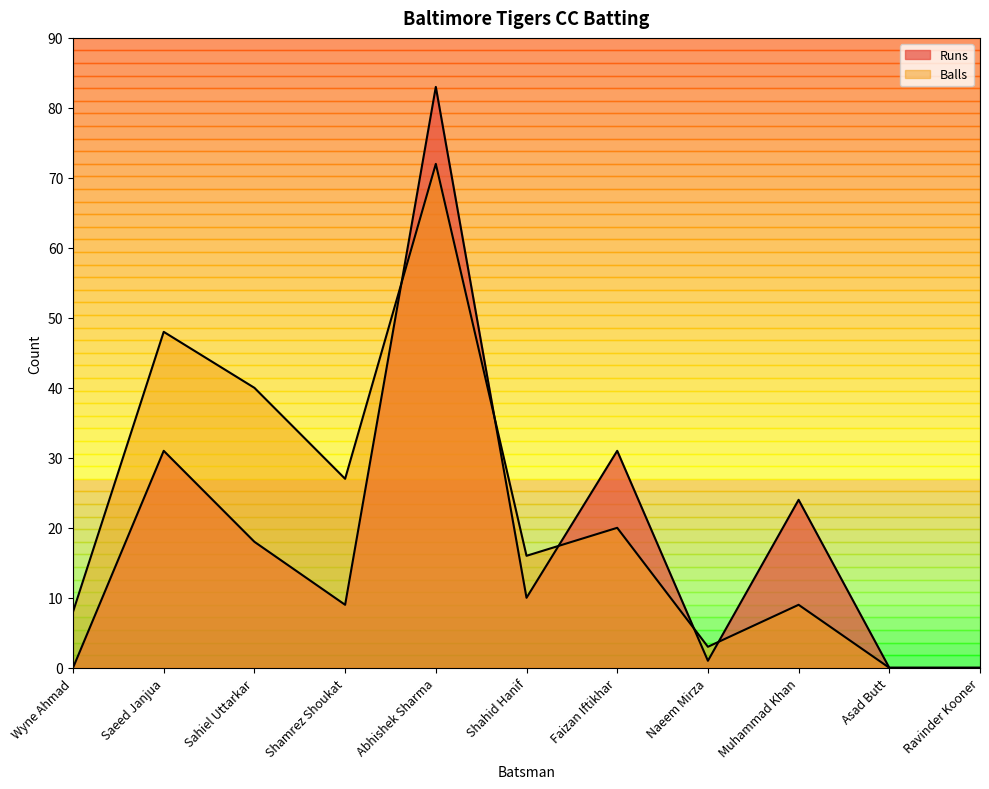

What is the approximate value of Runs at Sahiel Uttarkar?

18